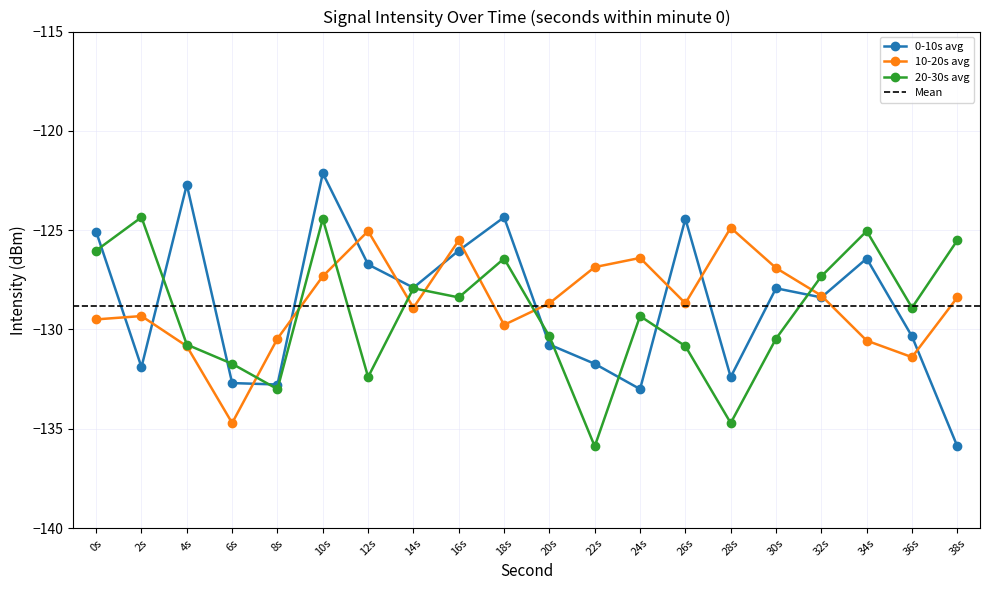

True or false: 10-20s avg and 0-10s avg cross at least once.

True